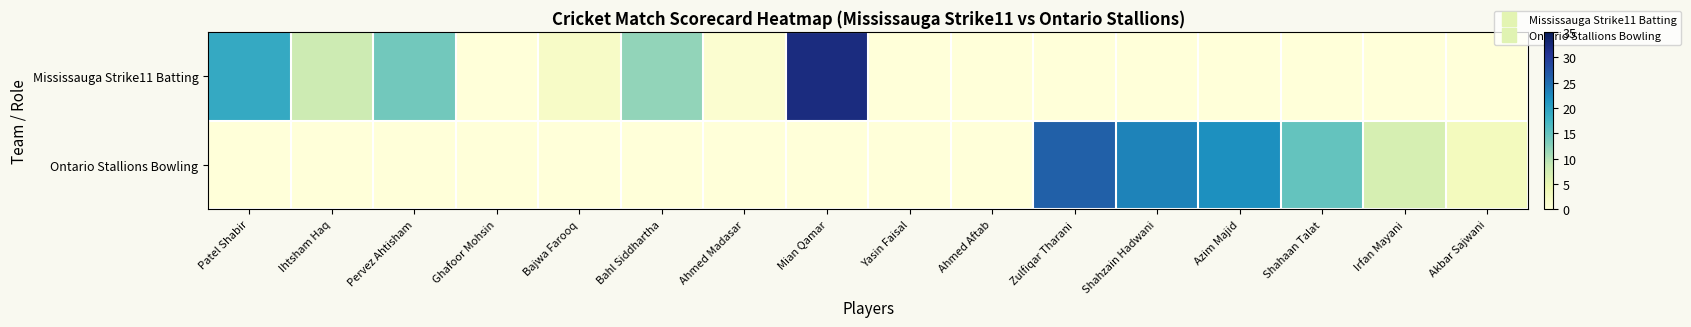

At which category does the chart reach its minimum across all series?

Ghafoor Mohsin